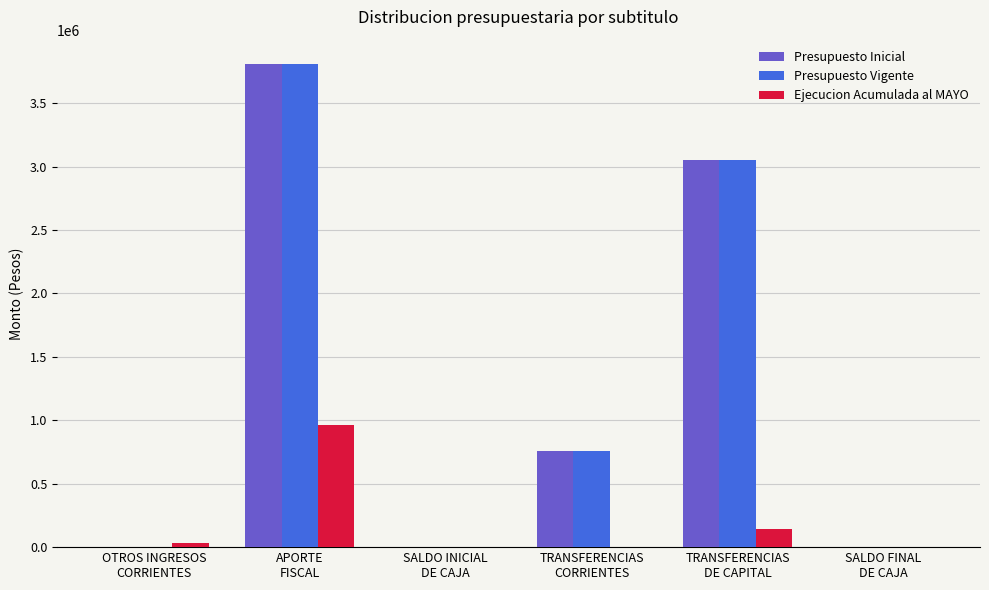

What is the highest value of the Ejecucion Acumulada al MAYO series?

961878